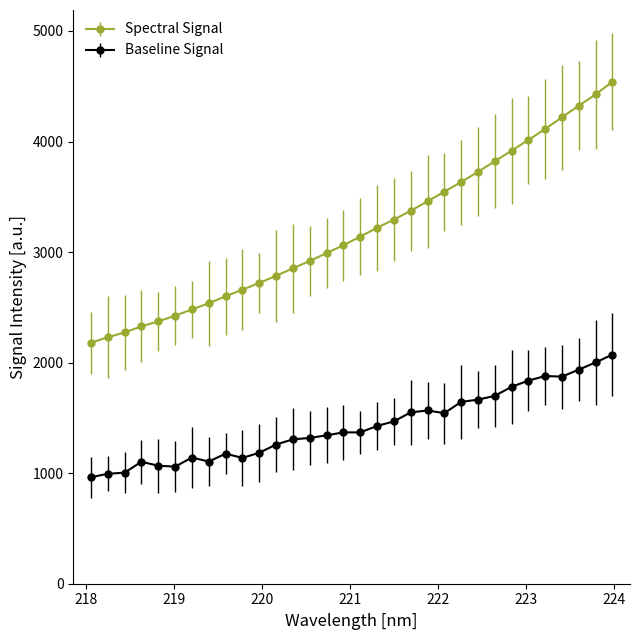

List the series in order of their overall mean, highest first.

Spectral Signal, Baseline Signal